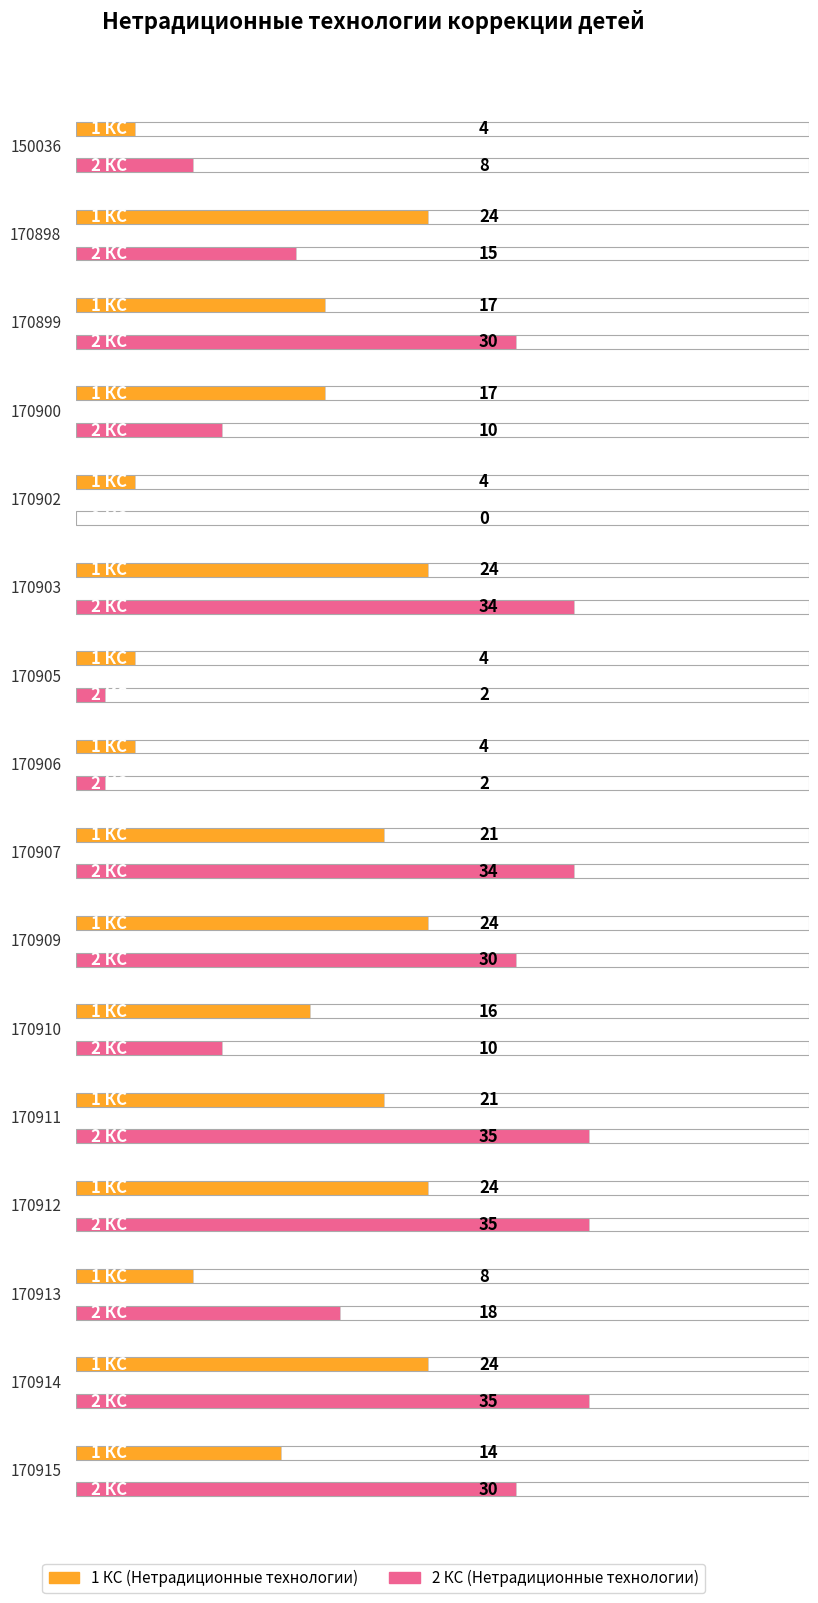

Which series has the largest total across all categories?

2 КС (Нетрадиционные технологии)